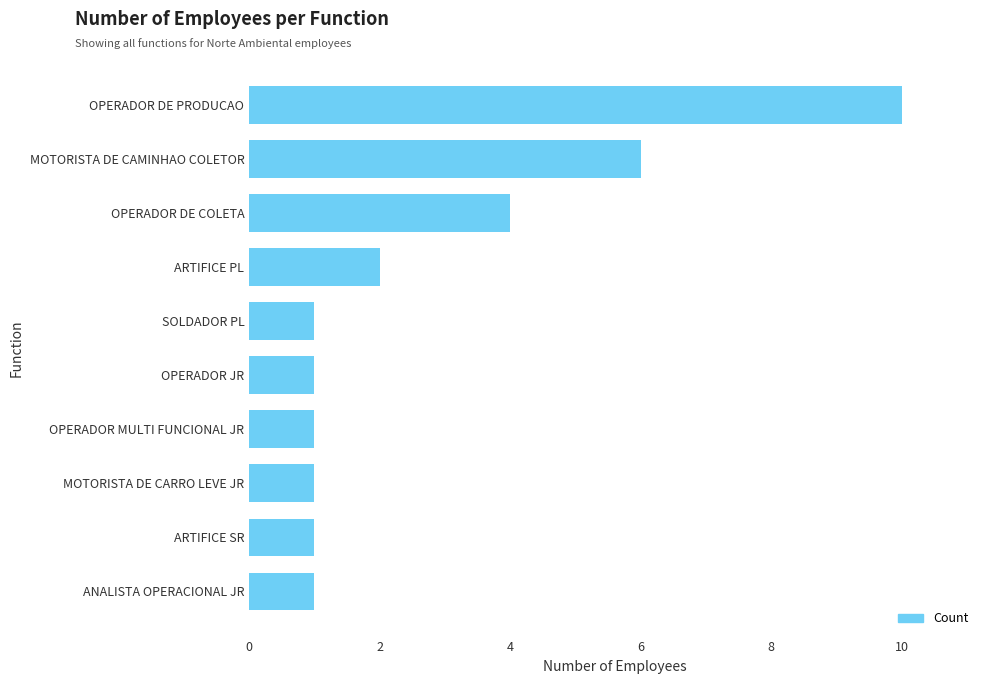

What is the sum of the values at OPERADOR DE COLETA and OPERADOR DE PRODUCAO?

14